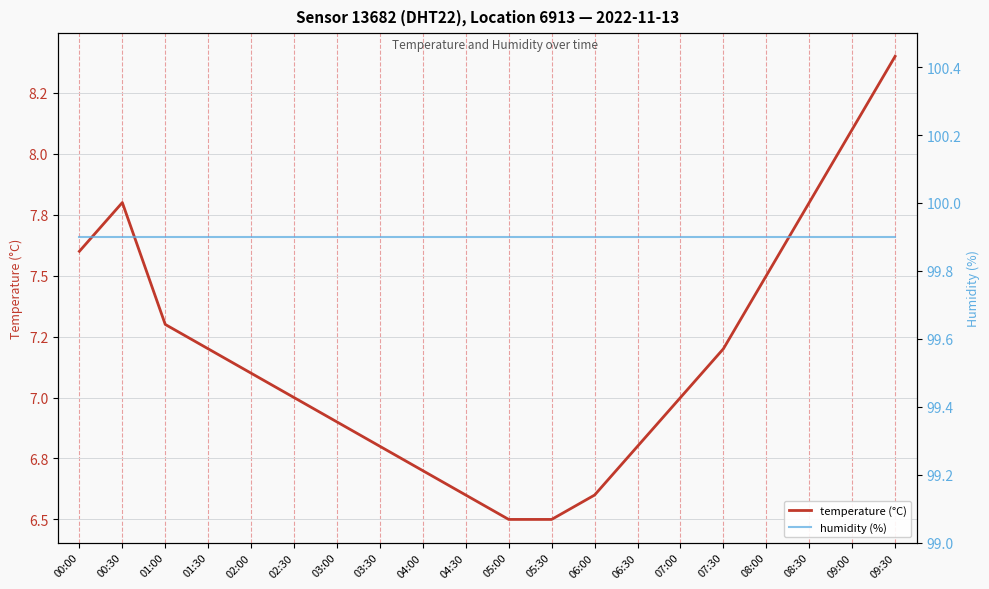

Reading right to left, extract all data points from this chart.

temperature (°C): 09:30=8.4	09:00=8.1	08:30=7.8	08:00=7.5	07:30=7.2	07:00=7.0	06:30=6.8	06:00=6.6	05:30=6.5	05:00=6.5	04:30=6.6	04:00=6.7	03:30=6.8	03:00=6.9	02:30=7.0	02:00=7.1	01:30=7.2	01:00=7.3	00:30=7.8	00:00=7.6
humidity (%): 09:30=99.9	09:00=99.9	08:30=99.9	08:00=99.9	07:30=99.9	07:00=99.9	06:30=99.9	06:00=99.9	05:30=99.9	05:00=99.9	04:30=99.9	04:00=99.9	03:30=99.9	03:00=99.9	02:30=99.9	02:00=99.9	01:30=99.9	01:00=99.9	00:30=99.9	00:00=99.9